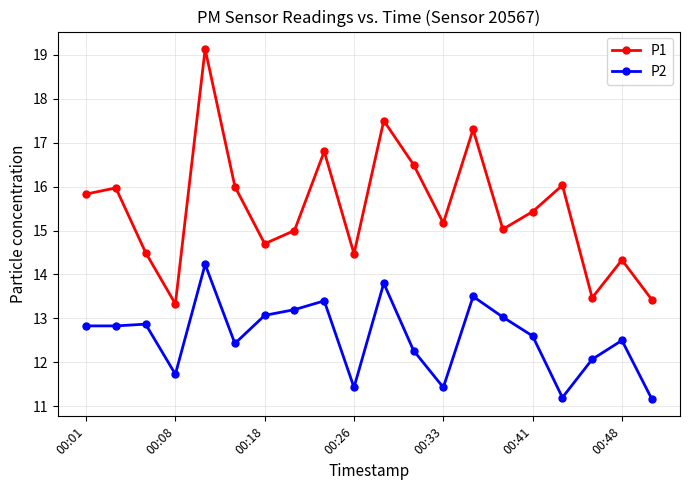

True or false: P1 and P2 intersect in this chart.

False